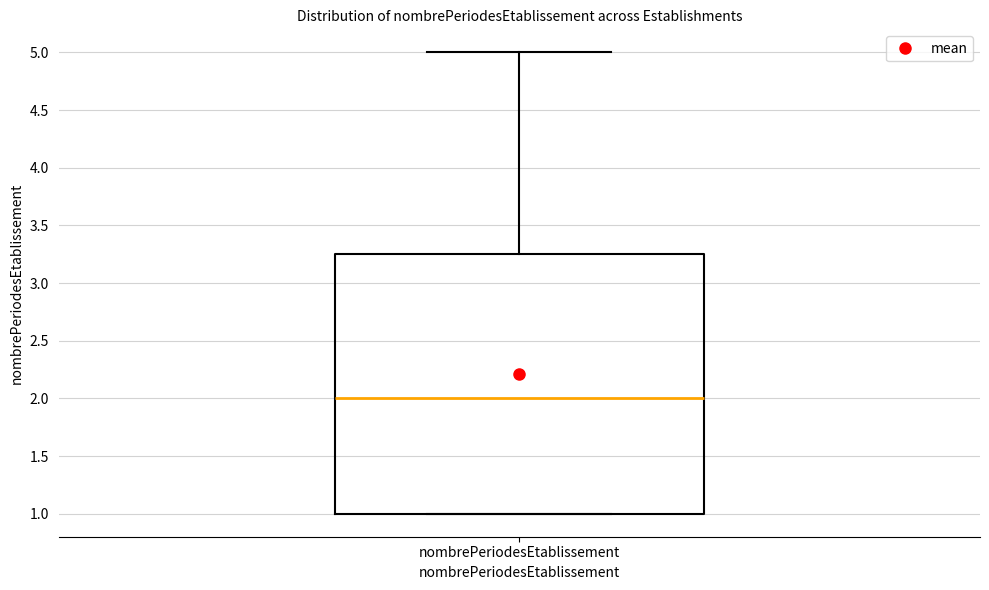

Transcribe this box plot: give where the median line is, the range the box spans, and where the two whiskers end, as read against the y-axis. The values are not printed on the chart, so give them approximately, as read against the axis.

median 2.00, box 1.00 to 3.25, whiskers 1.00 to 5.00